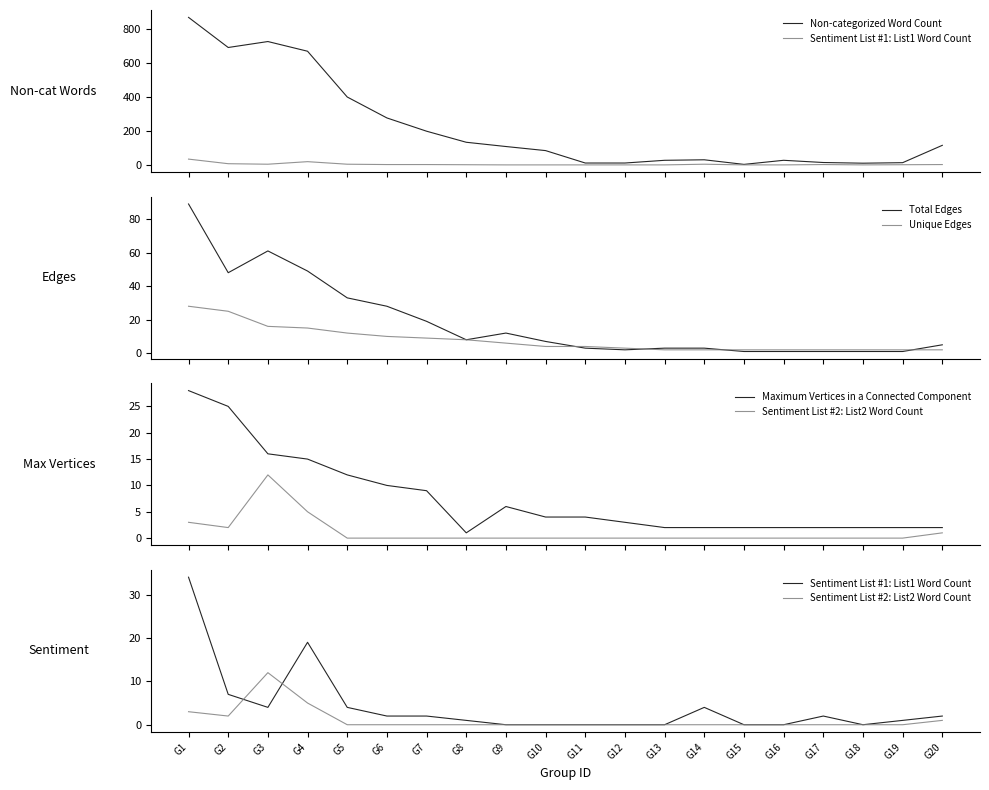

What is the difference between the maximum and minimum values in the Non-categorized Word Count series?

864